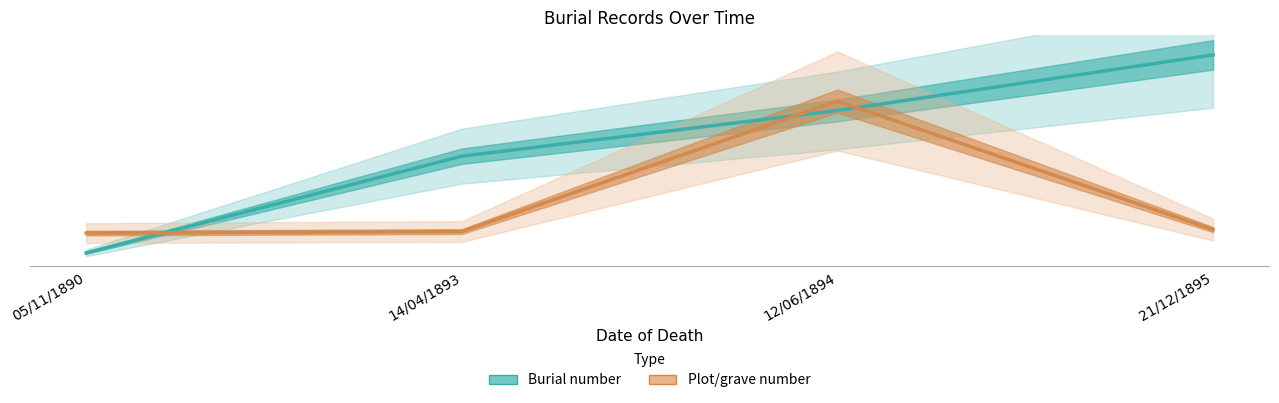

Reading left to right, list all the values displayed in this chart.

Burial number: 2.0	16.6	23.6	32.0
Plot/grave number: 5.0	5.2	25.0	5.5